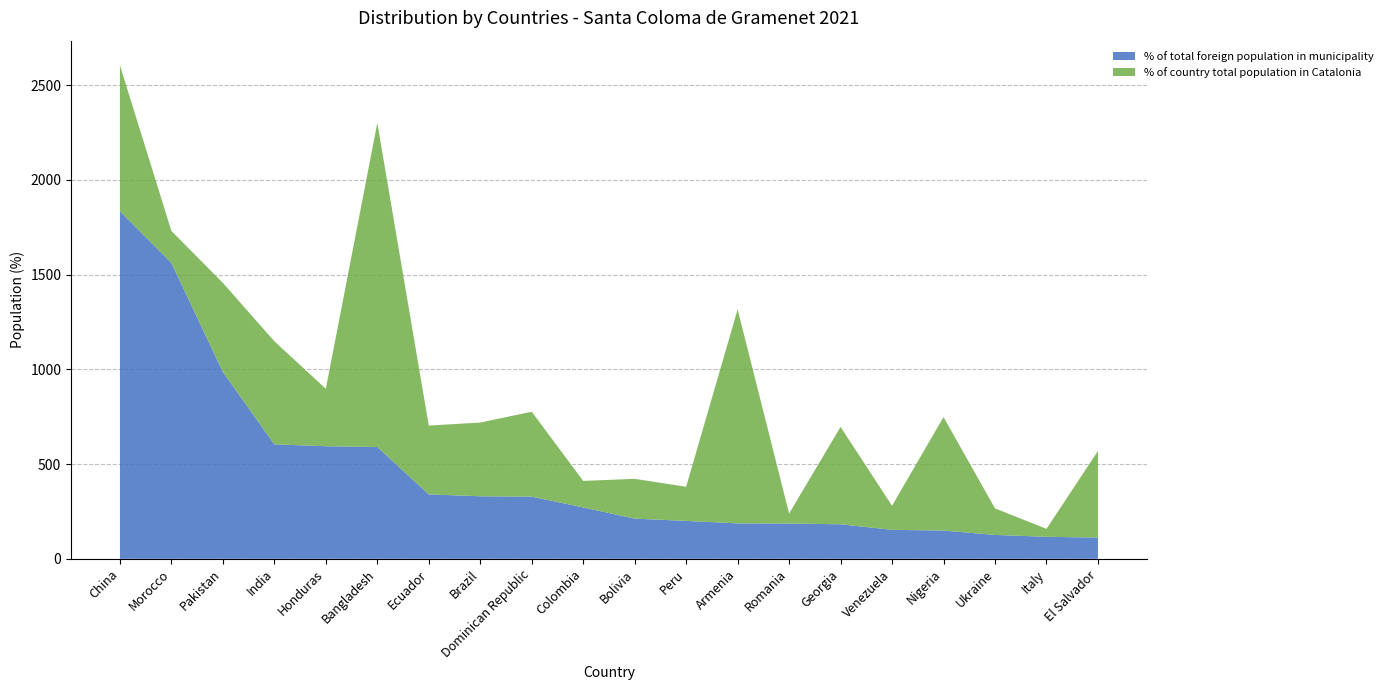

Reading left to right, list all the values displayed in this chart.

% of total foreign population in municipality: 1834	1561	986	604	594	590	340	330	328	271	212	200	187	186	182	153	149	126	116	112
% of country total population in Catalonia: 770	169	470	544	303	1710	363	389	448	140	210	180	1129	53	514	127	599	140	42	457